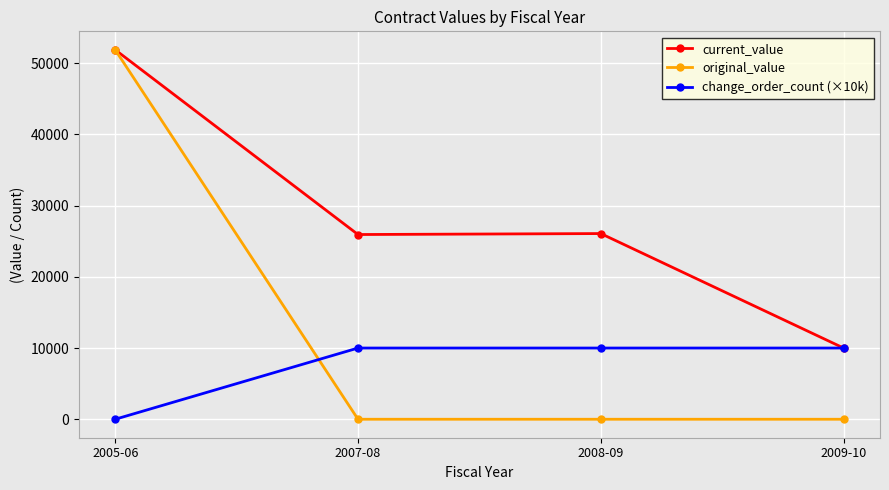

At how many categories does at least one series exceed 30082?

1